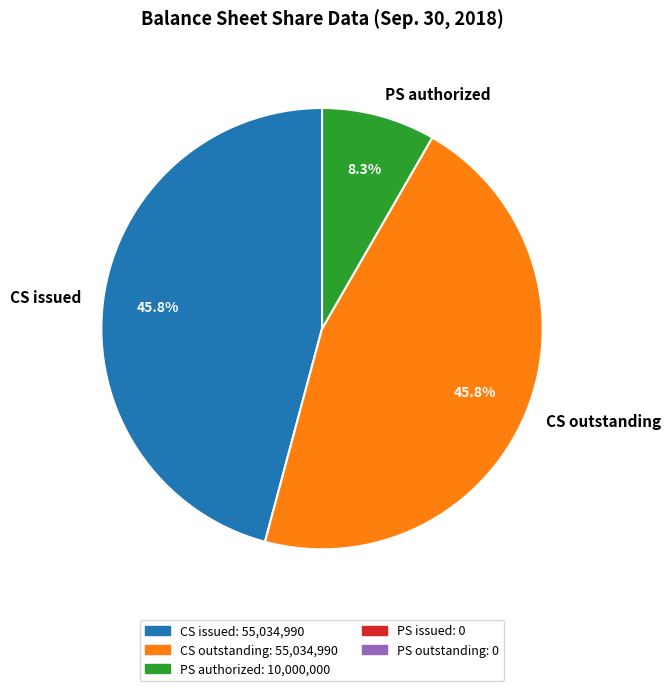

To the nearest percent, what is the average slice percentage?

33%